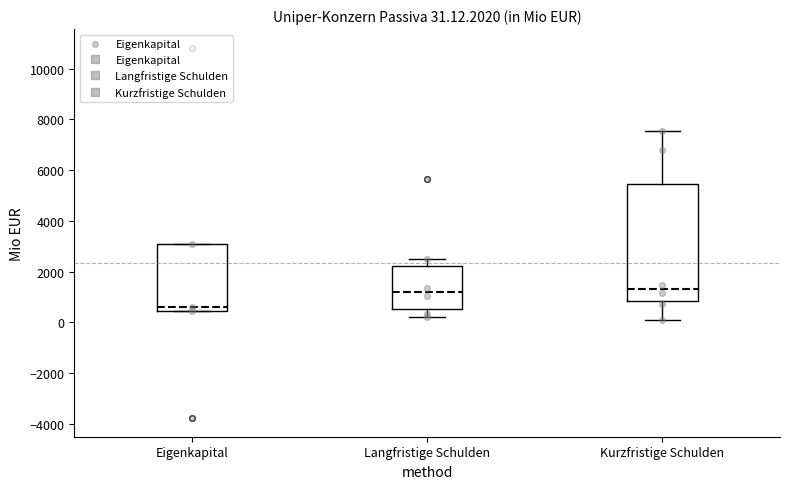

Which box is the tallest, from its lower edge to its upper edge?

Kurzfristige Schulden